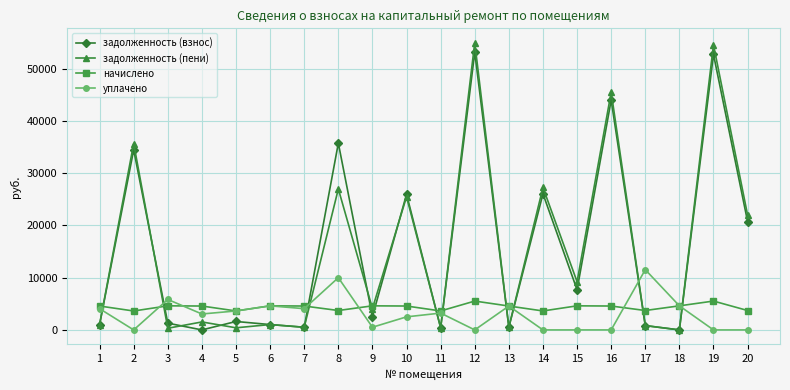

What value does the начислено series have at 9?

4608.0